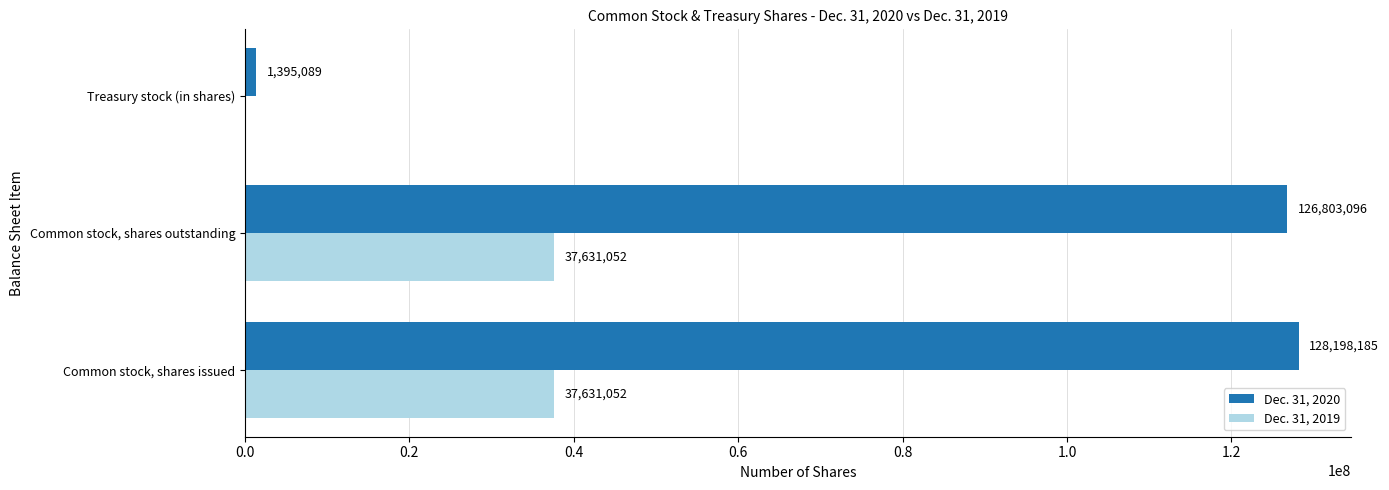

Which series changed the most between Common stock, shares outstanding and Treasury stock (in shares)?

Dec. 31, 2020